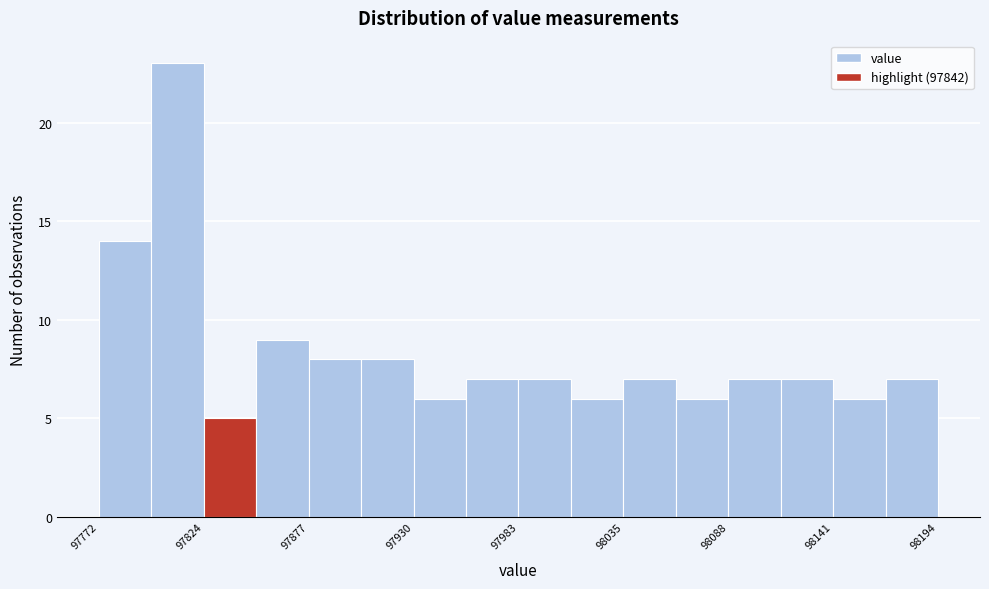

Around what value on the x-axis is the tallest bar? Give the approximate position of its centre, as read against the axis.

97810